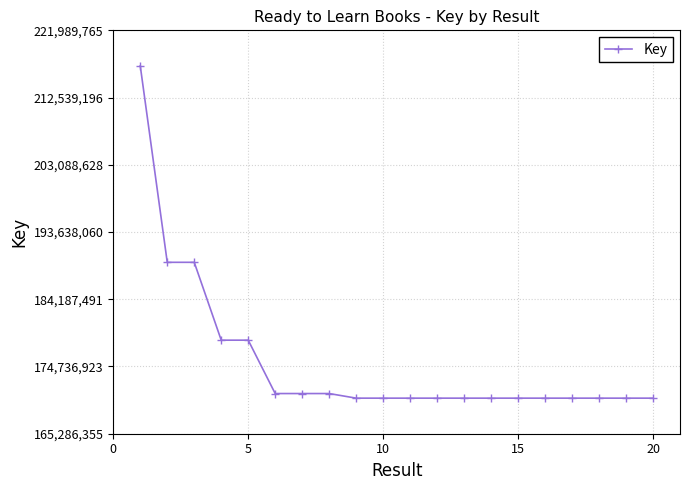

True or false: there are more than 1 points higher than both neighbors.

True